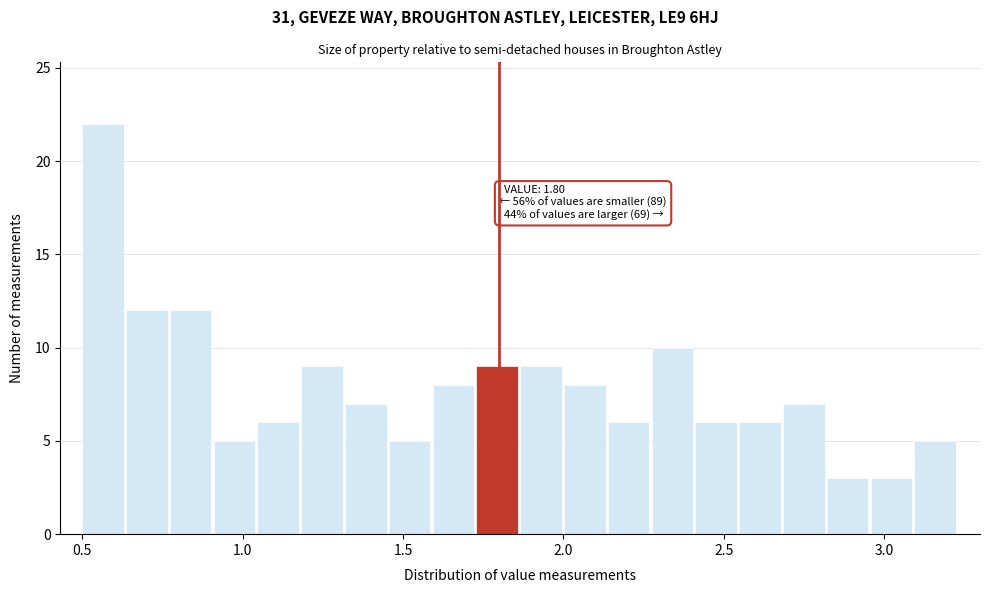

Read against the x-axis, roughly where is the centre of the tallest bar?

0.55